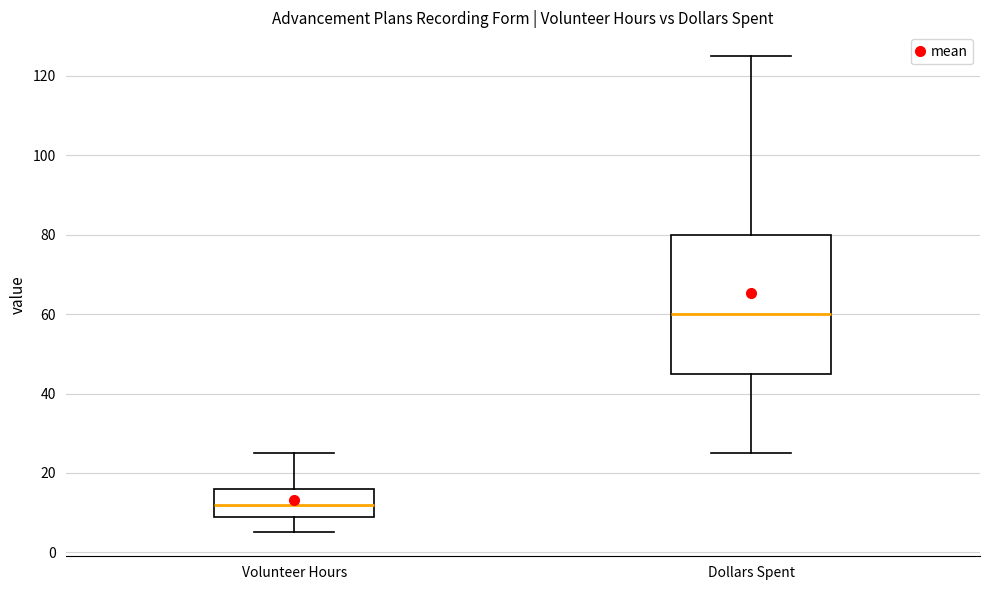

Reading left to right, read every box against the y-axis: the position of its median line, the range the box covers, and the ends of its whiskers. The values are not printed on the chart, so give them approximately, as read against the axis.

Volunteer Hours: median 12, box 10 to 16, whiskers 6 to 26
Dollars Spent: median 60, box 46 to 80, whiskers 26 to 126